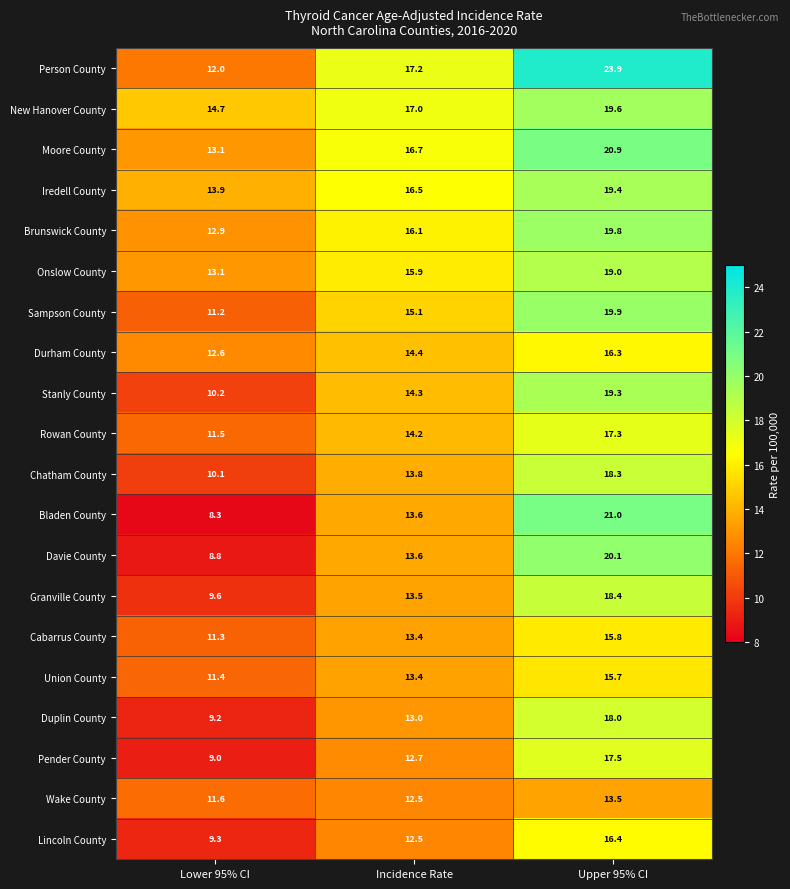

The value of Durham County at Upper 95% CI is 28.7. True or false?

False